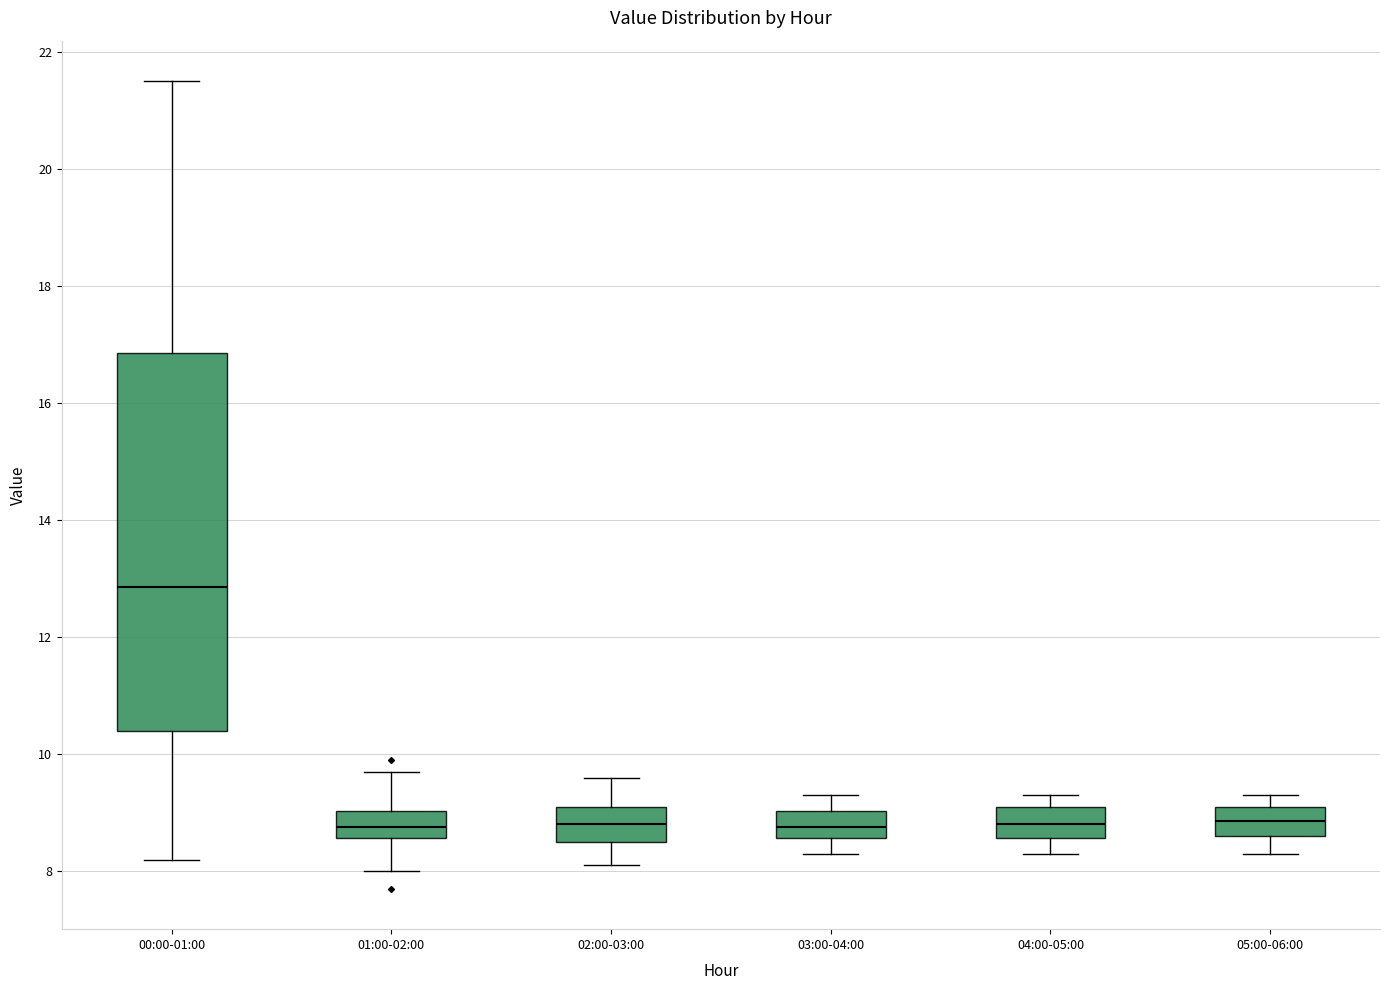

Reading left to right, transcribe this box plot: for each box, give where its median line is, the range the box spans, and where its two whiskers end, as read against the y-axis. The values are not printed on the chart, so give them approximately, as read against the axis.

00:00-01:00: median 12.8, box 10.4 to 16.8, whiskers 8.2 to 21.6
01:00-02:00: median 8.8, box 8.6 to 9.0, whiskers 8.0 to 9.8
02:00-03:00: median 8.8, box 8.6 to 9.2, whiskers 8.2 to 9.6
03:00-04:00: median 8.8, box 8.6 to 9.0, whiskers 8.4 to 9.4
04:00-05:00: median 8.8, box 8.6 to 9.2, whiskers 8.4 to 9.4
05:00-06:00: median 8.8, box 8.6 to 9.2, whiskers 8.4 to 9.4